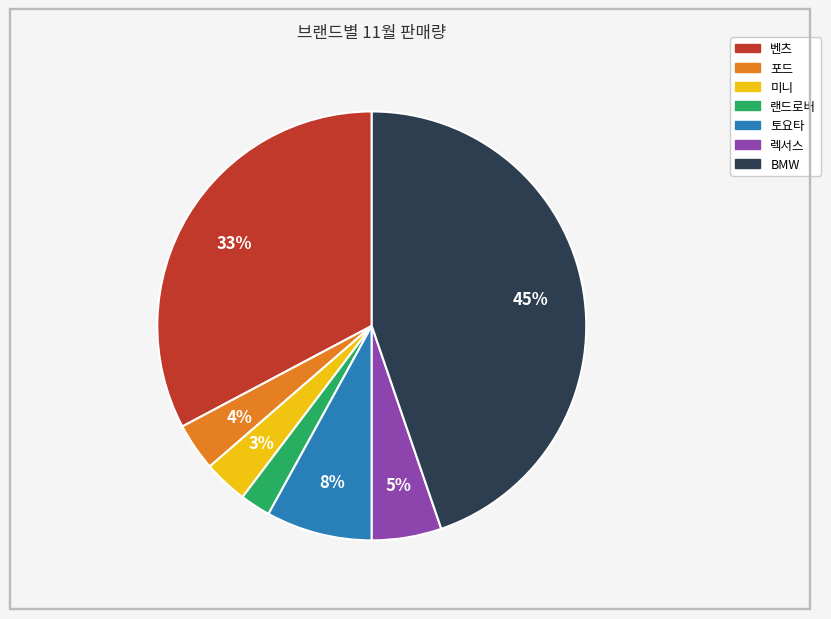

To the nearest percent, what portion does 포드 represent?

4%